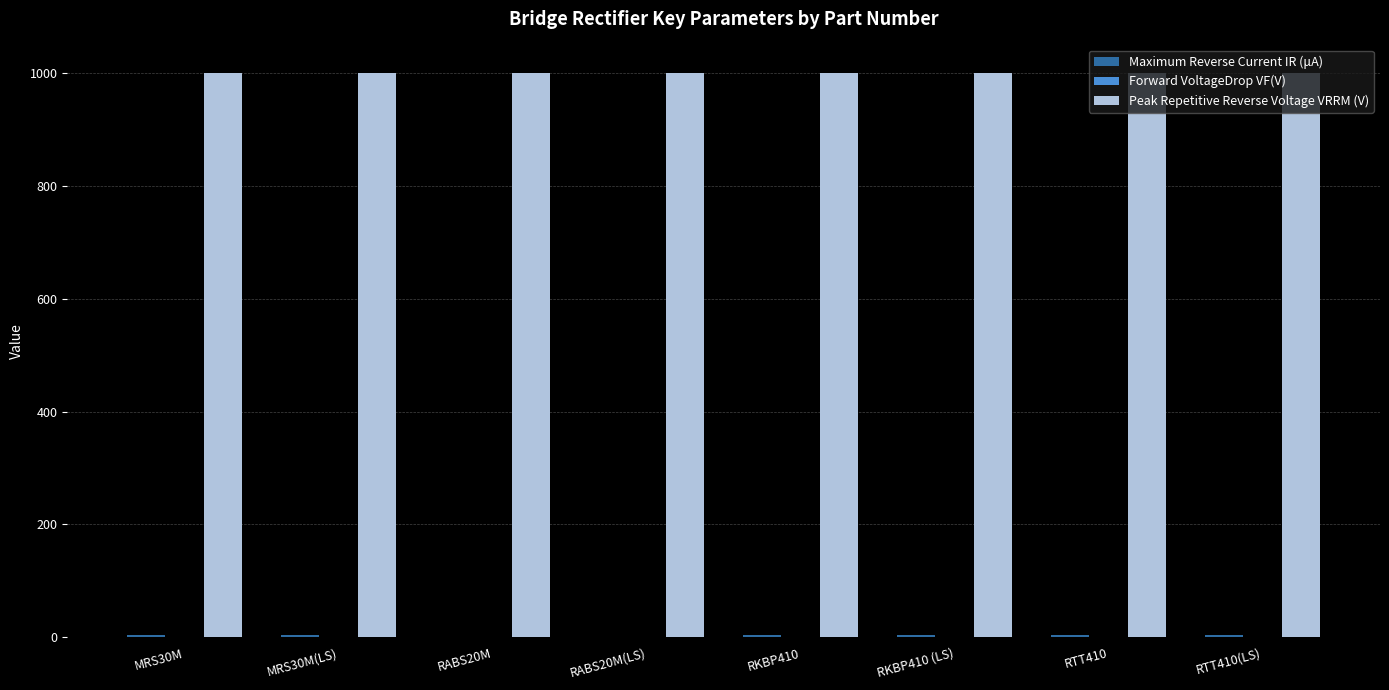

Which series has the largest total across all categories?

Peak Repetitive Reverse Voltage VRRM (V)